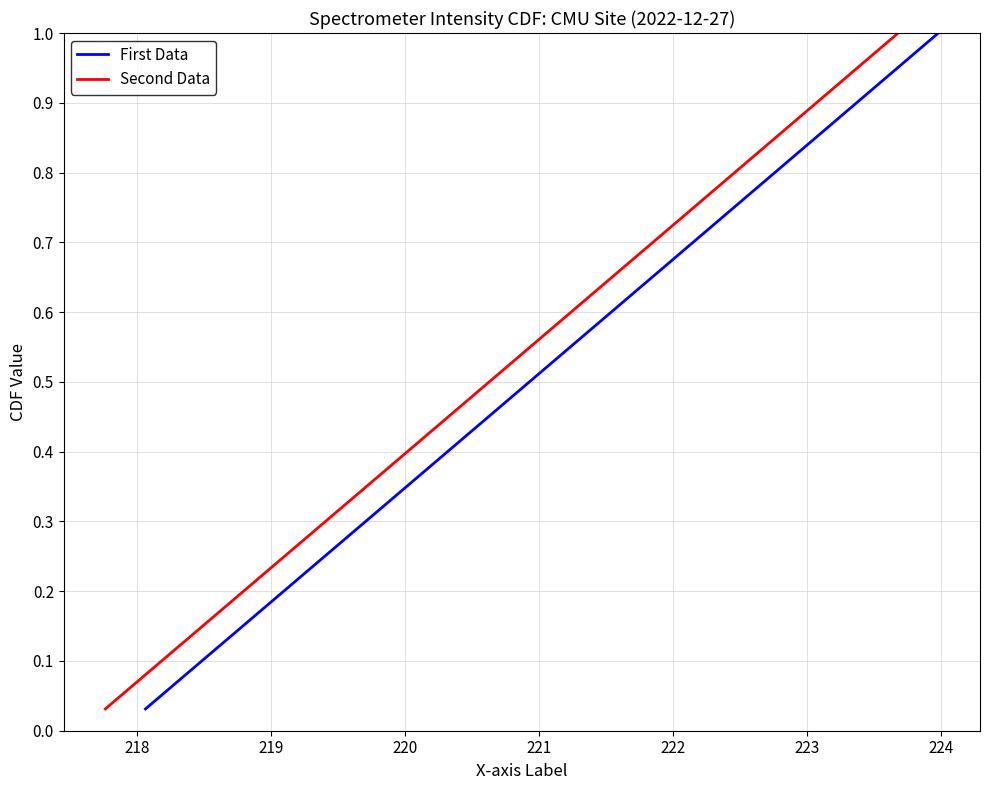

List the series in order of their peak value, lowest first.

First Data, Second Data